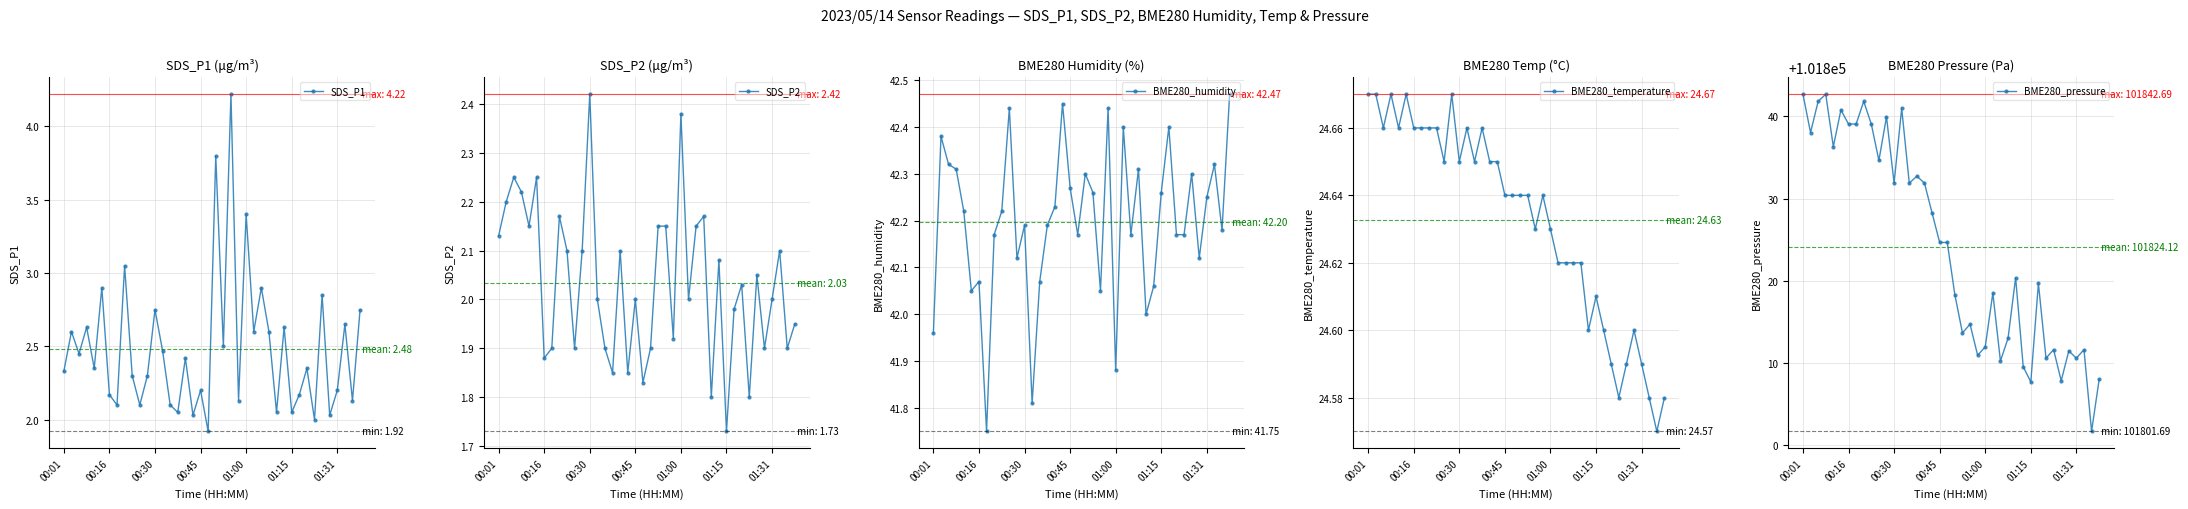

Reading right to left, what are all the values shown in this chart?

SDS_P1: 2.8	2.1	2.6	2.2	2.0	2.9	2.0	2.4	2.2	2.0	2.6	2.0	2.6	2.9	2.6	3.4	2.1	4.2	2.5	3.8	1.9	2.2	2.0	2.4	2.0	2.1	2.5	2.8	2.3	2.1	2.3	3.0	2.1	2.2	2.9	2.4	2.6	2.5	2.6	2.3
SDS_P2: 1.9	1.9	2.1	2.0	1.9	2.0	1.8	2.0	2.0	1.7	2.1	1.8	2.2	2.1	2.0	2.4	1.9	2.1	2.1	1.9	1.8	2.0	1.9	2.1	1.9	1.9	2.0	2.4	2.1	1.9	2.1	2.2	1.9	1.9	2.2	2.1	2.2	2.2	2.2	2.1
BME280_humidity: 42.5	42.2	42.3	42.2	42.1	42.3	42.2	42.2	42.4	42.3	42.1	42.0	42.3	42.2	42.4	41.9	42.4	42.0	42.3	42.3	42.2	42.3	42.5	42.2	42.2	42.1	41.8	42.2	42.1	42.4	42.2	42.2	41.8	42.1	42.0	42.2	42.3	42.3	42.4	42.0
BME280_temperature: 24.6	24.6	24.6	24.6	24.6	24.6	24.6	24.6	24.6	24.6	24.6	24.6	24.6	24.6	24.6	24.6	24.6	24.6	24.6	24.6	24.6	24.6	24.6	24.6	24.7	24.6	24.7	24.6	24.7	24.6	24.7	24.7	24.7	24.7	24.7	24.7	24.7	24.7	24.7	24.7
BME280_pressure: 101808.0	101801.7	101811.6	101810.6	101811.5	101807.8	101811.6	101810.6	101819.7	101807.7	101809.6	101820.4	101813.0	101810.2	101818.5	101812.0	101810.9	101814.7	101813.7	101818.3	101824.7	101824.7	101828.2	101831.9	101832.7	101831.9	101841.0	101831.9	101839.9	101834.6	101839.1	101841.8	101839.1	101839.1	101840.8	101836.3	101842.7	101841.8	101838.0	101842.7